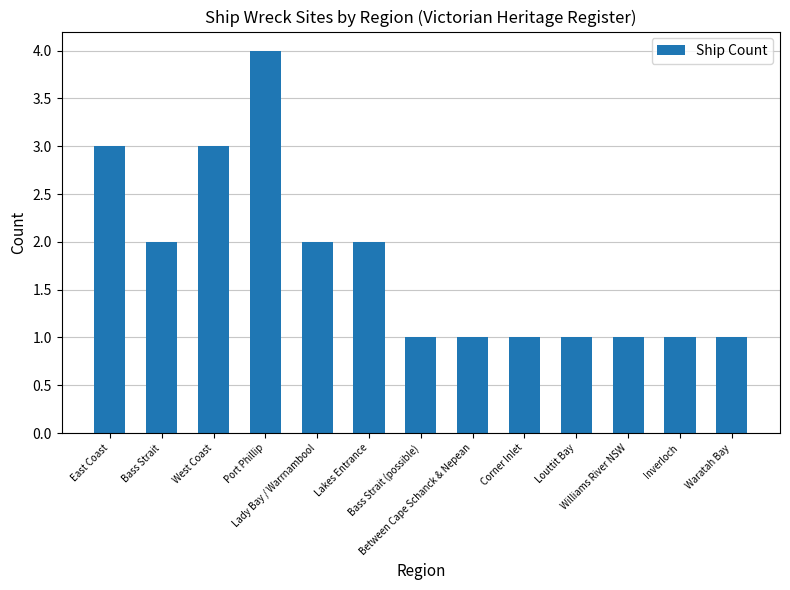

How many categories are shown in the chart?

13